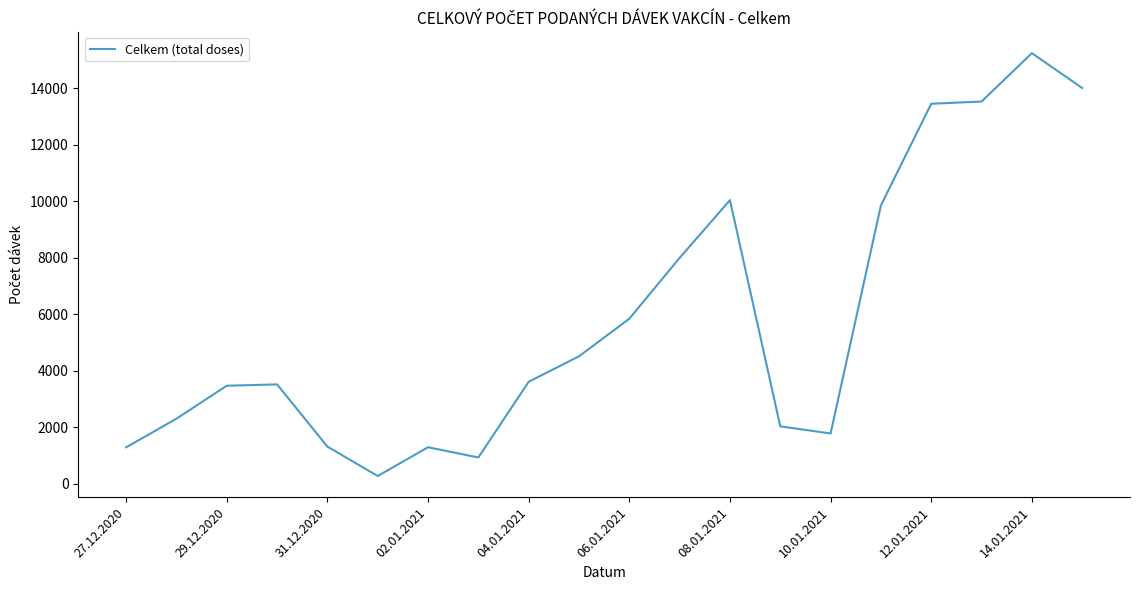

What is the maximum value shown in the chart?

15240